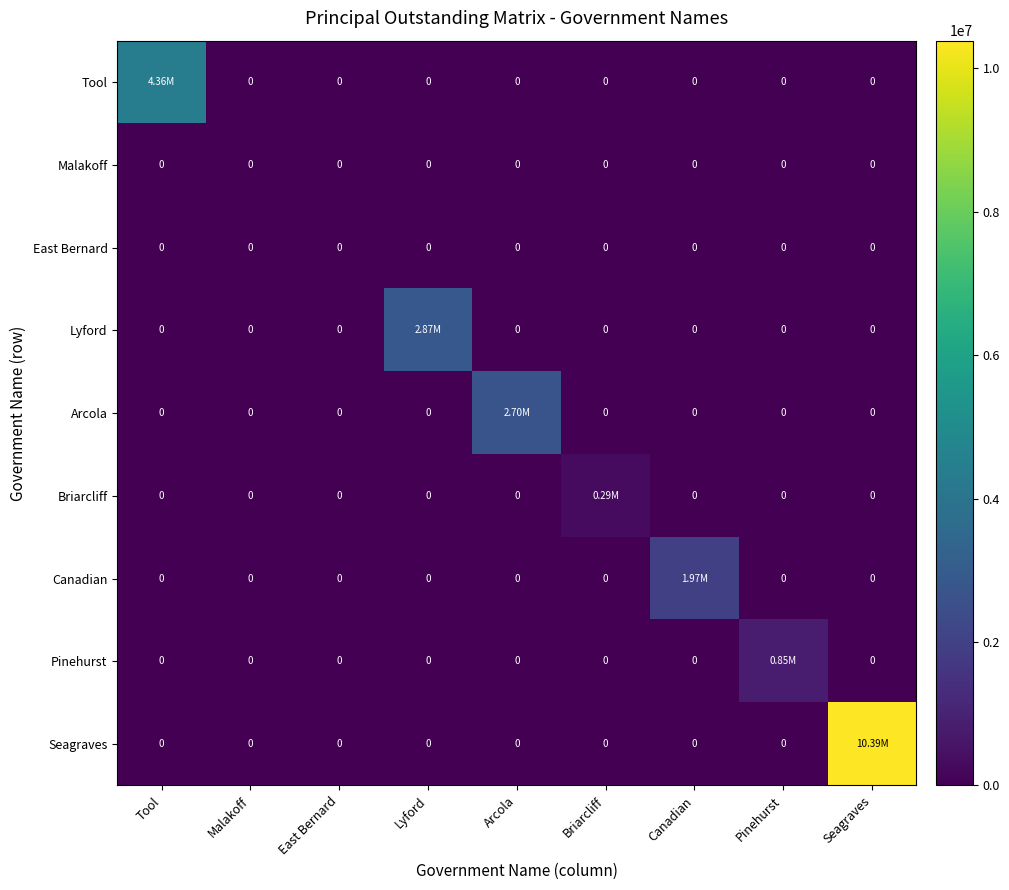

How many series are shown in this chart?

9